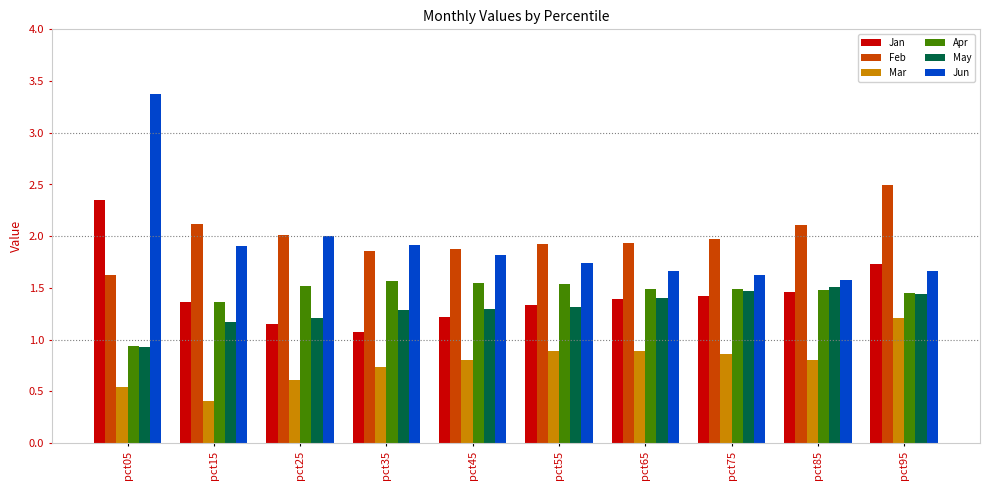

At which label is May closest to 1?

pct05